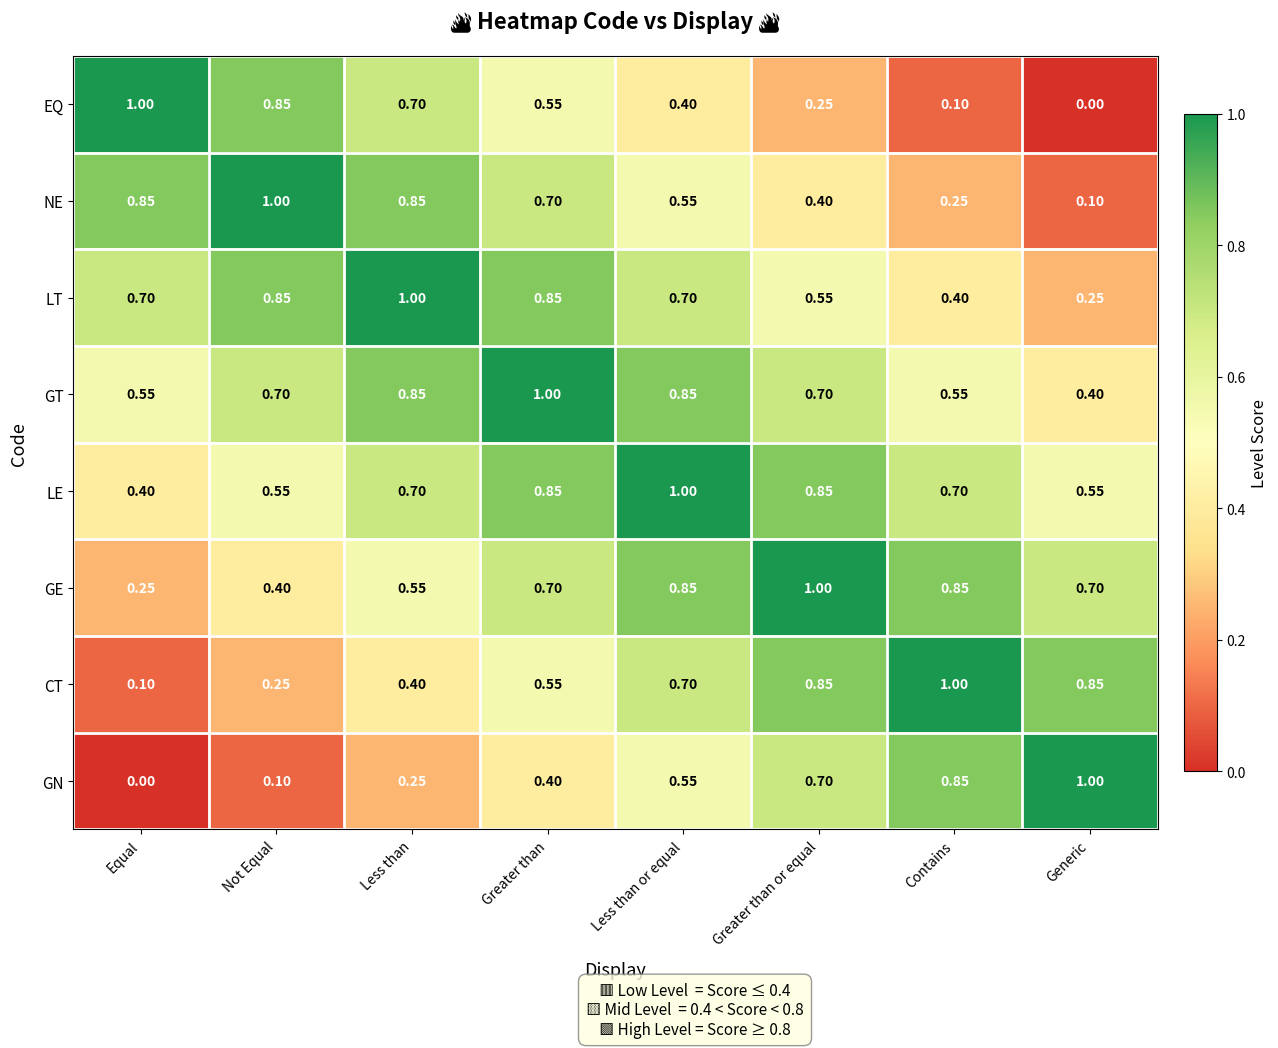

At Equal, list the series in order from largest to smallest.

EQ, NE, LT, GT, LE, GE, CT, GN